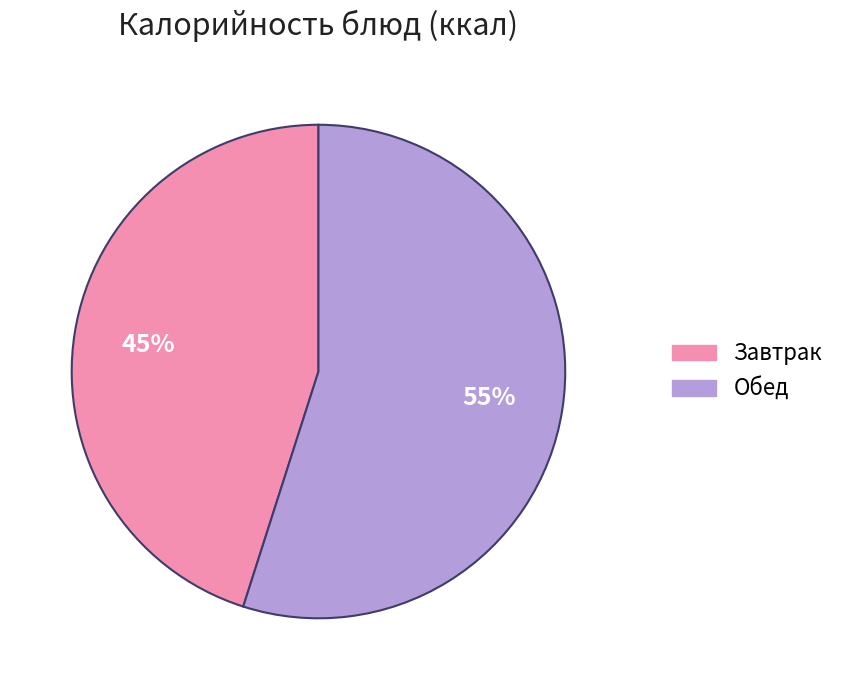

To the nearest percent, what is the average slice percentage?

50%